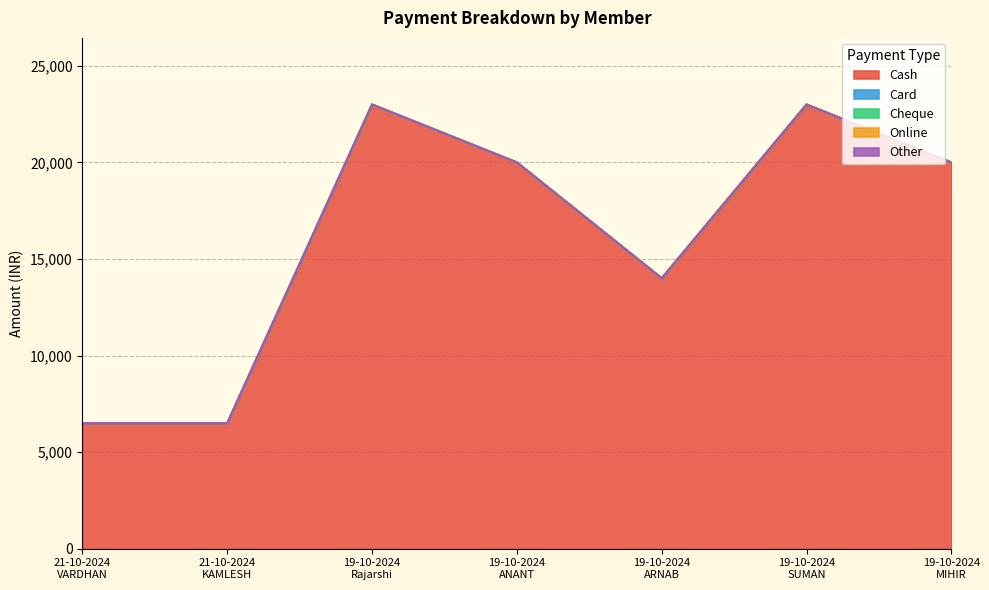

True or false: Online and Cash intersect in this chart.

False